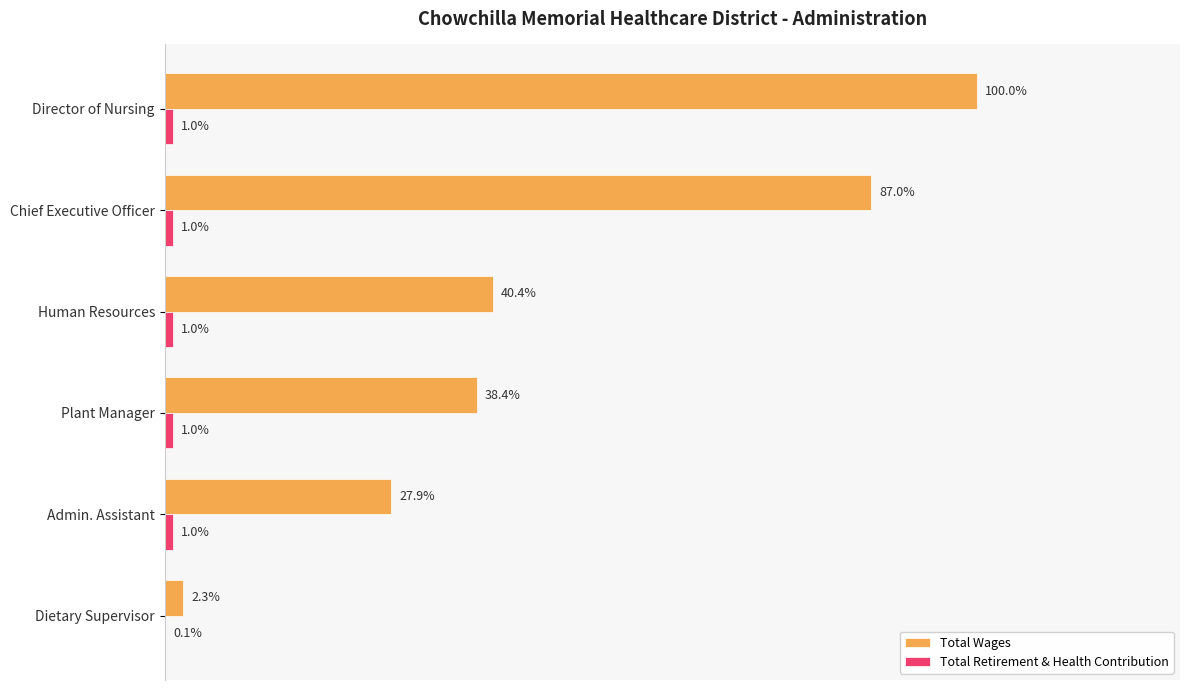

Does the chart contain stacked bars?

No